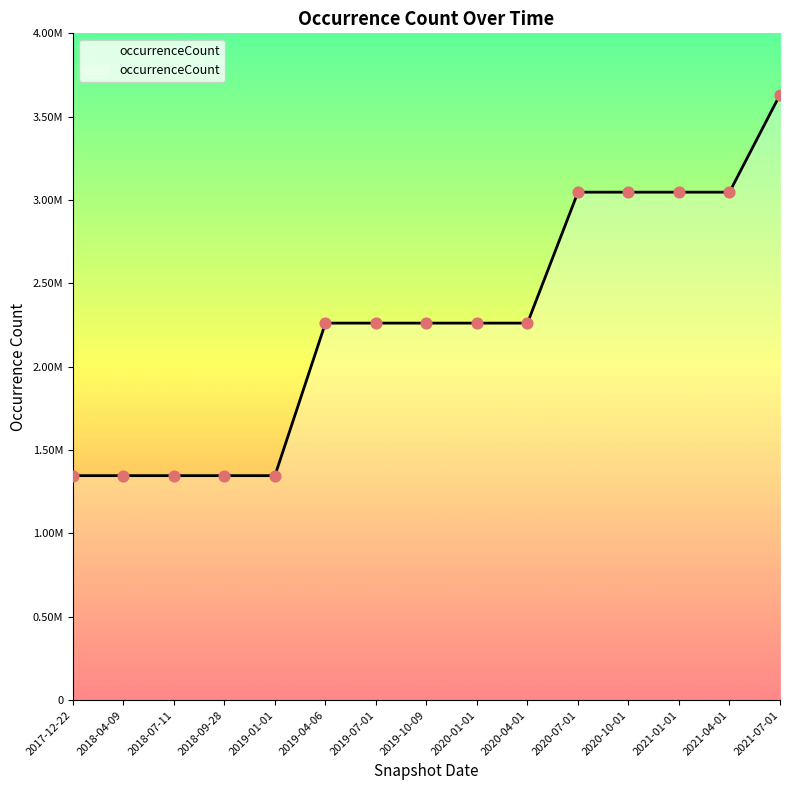

Between 2018-09-28 and 2019-07-01, which is larger?

2019-07-01